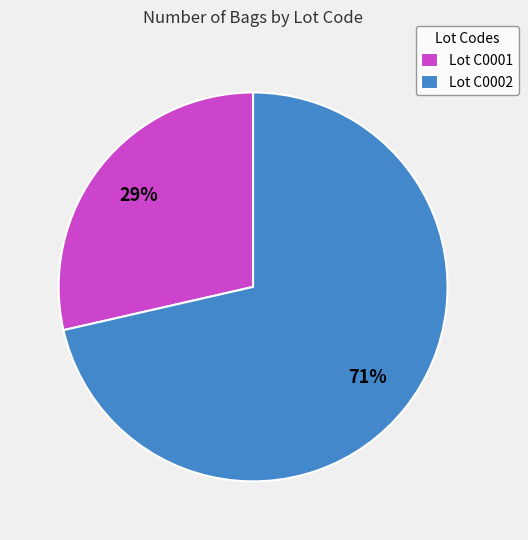

Combined, do Lot C0002 and Lot C0001 account for over 50%?

Yes